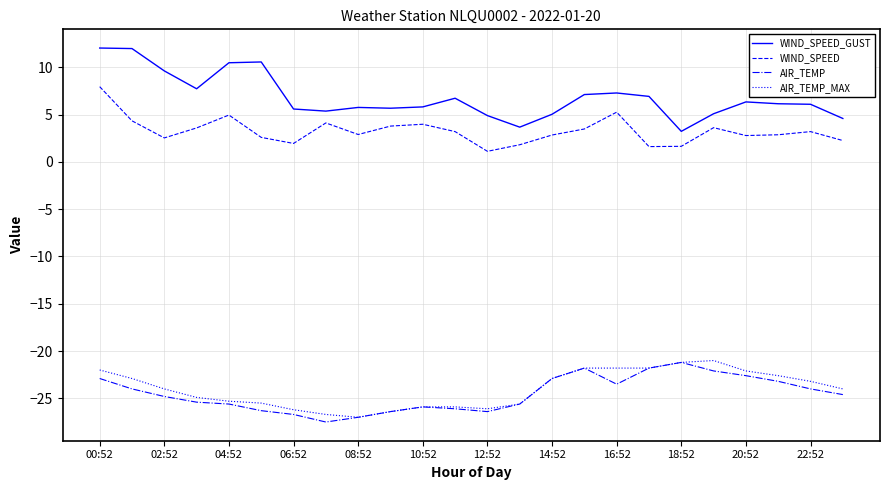

Which series has the largest total across all categories?

WIND_SPEED_GUST